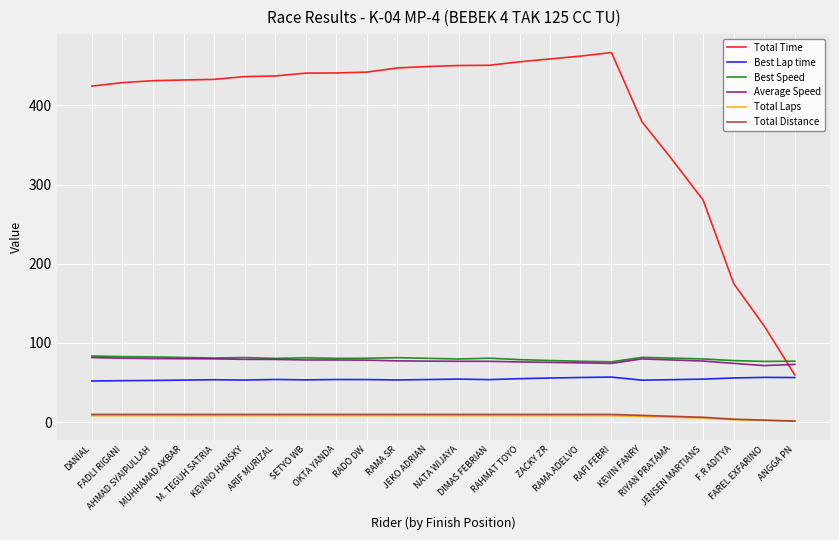

Which series has the largest total across all categories?

Total Time